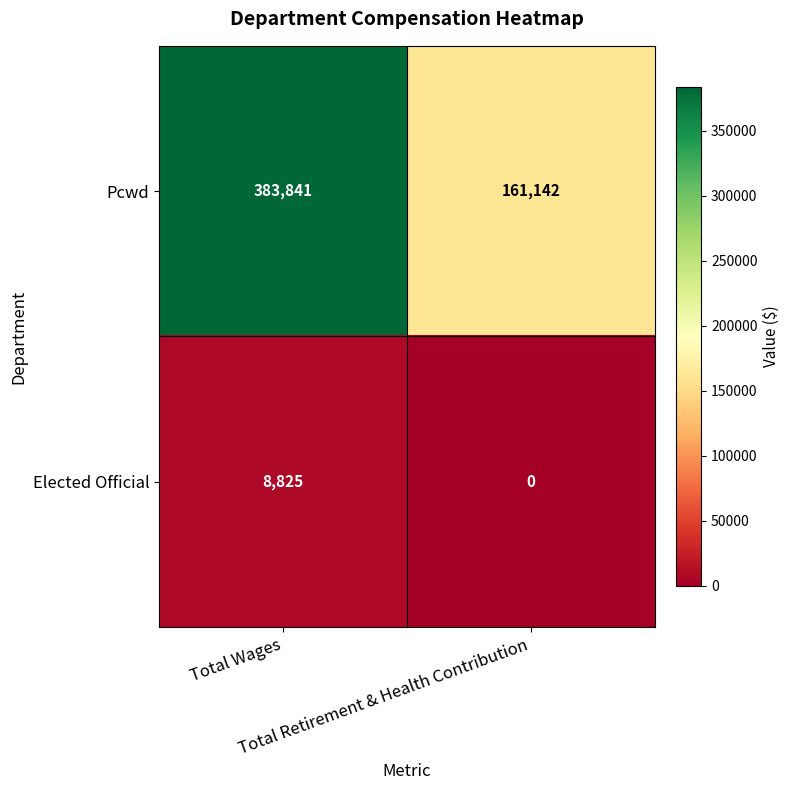

Rank the series by their maximum value, from highest to lowest.

Pcwd, Elected Official